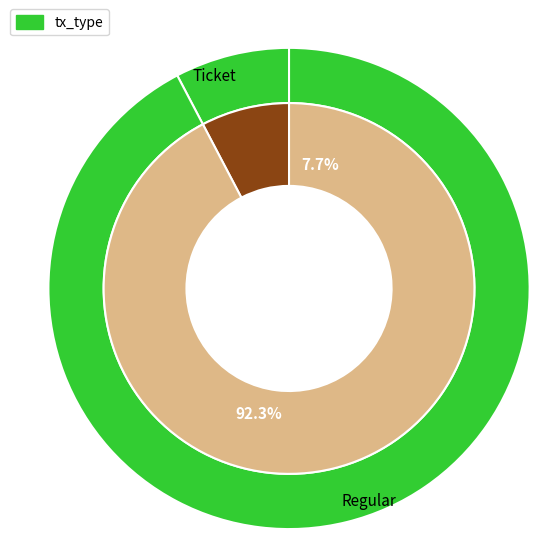

To the nearest percent, what is the combined percentage of Ticket and Regular?

100%